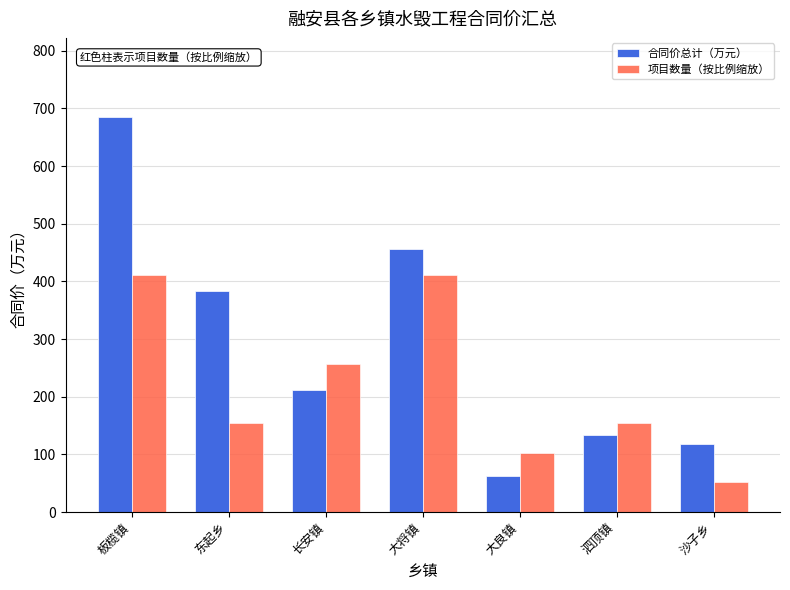

The 项目数量（按比例缩放） series shows 102.8 at 大良镇. True or false?

True